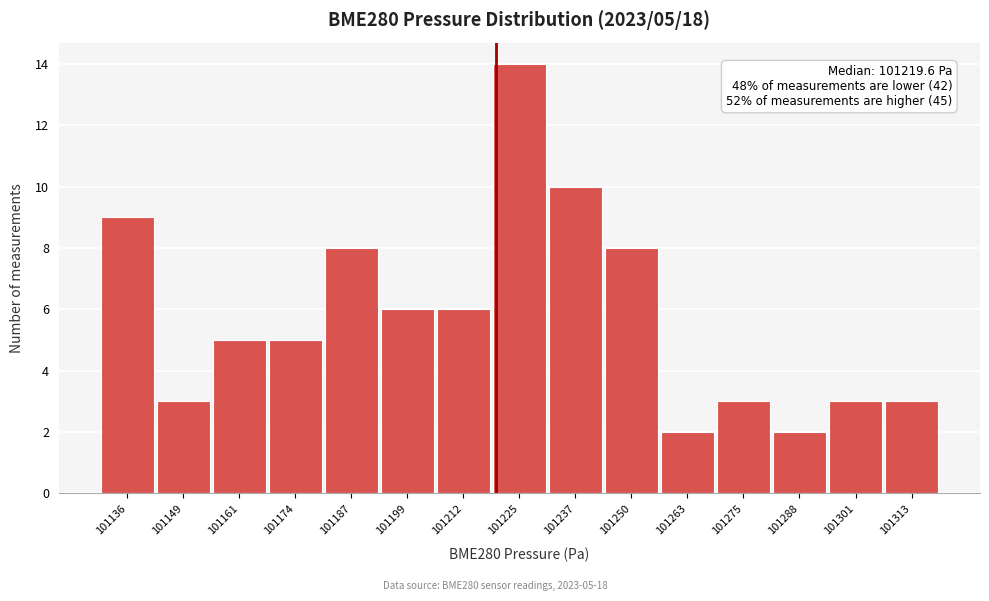

Over which range of the x-axis is the bar tallest?

101218 to 101232